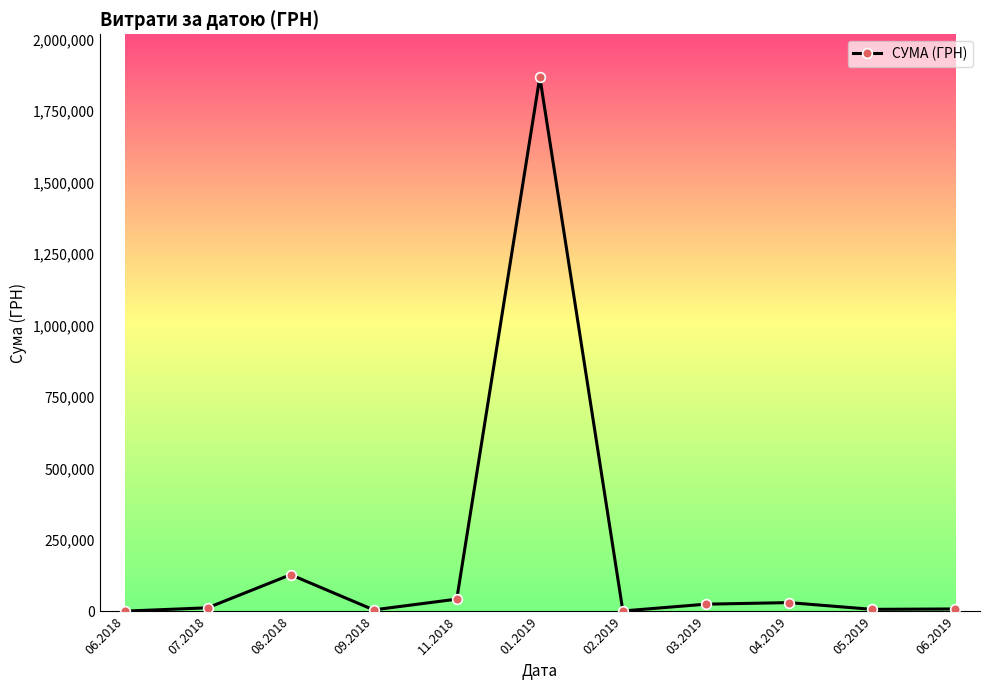

What is the sum of all values?

2128203.9